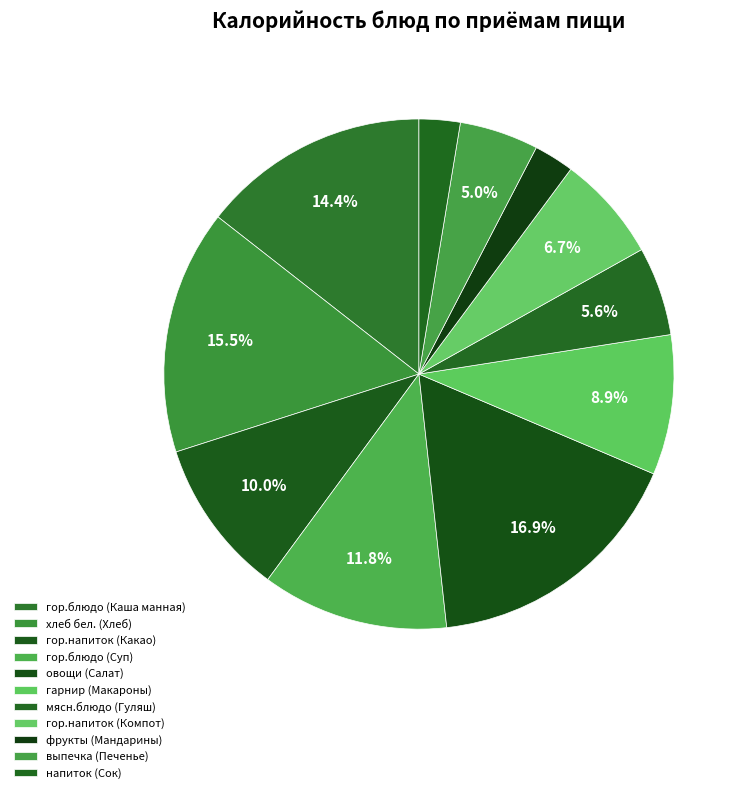

What is the ratio of the value at хлеб бел. (Хлеб) to the value at гарнир (Макароны)?

1.7